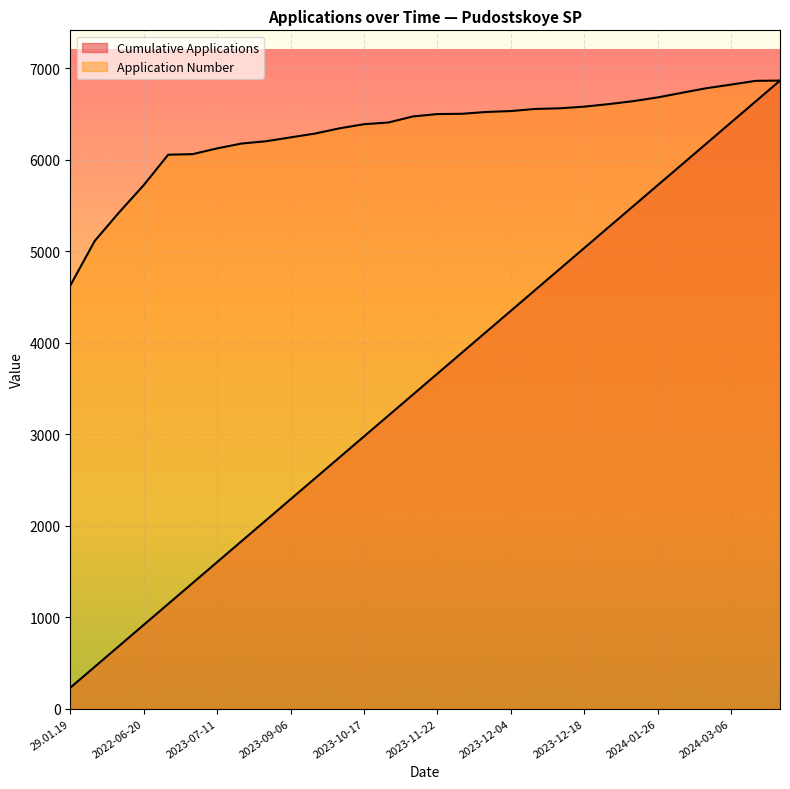

How many series are shown in this chart?

2